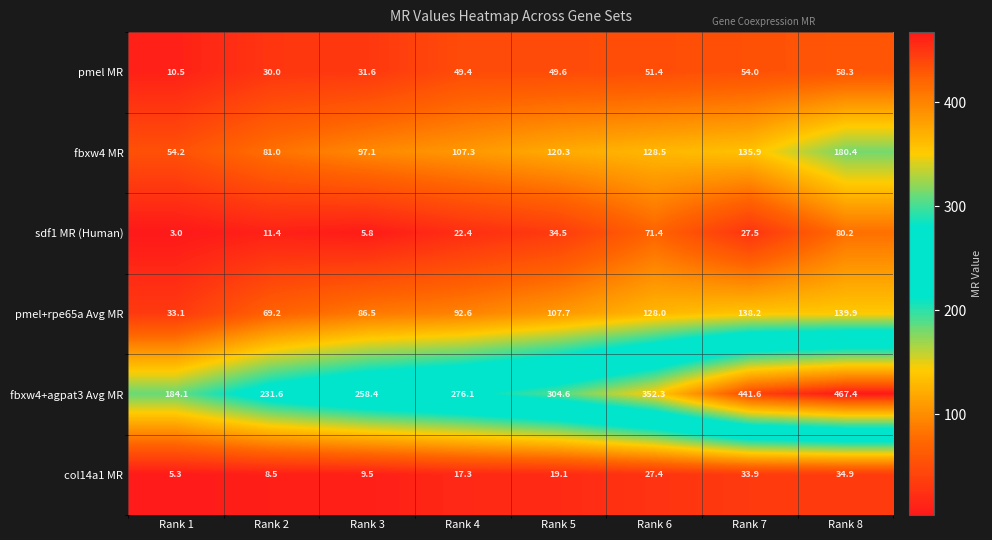

At which label is pmel MR closest to 34?

Rank 3